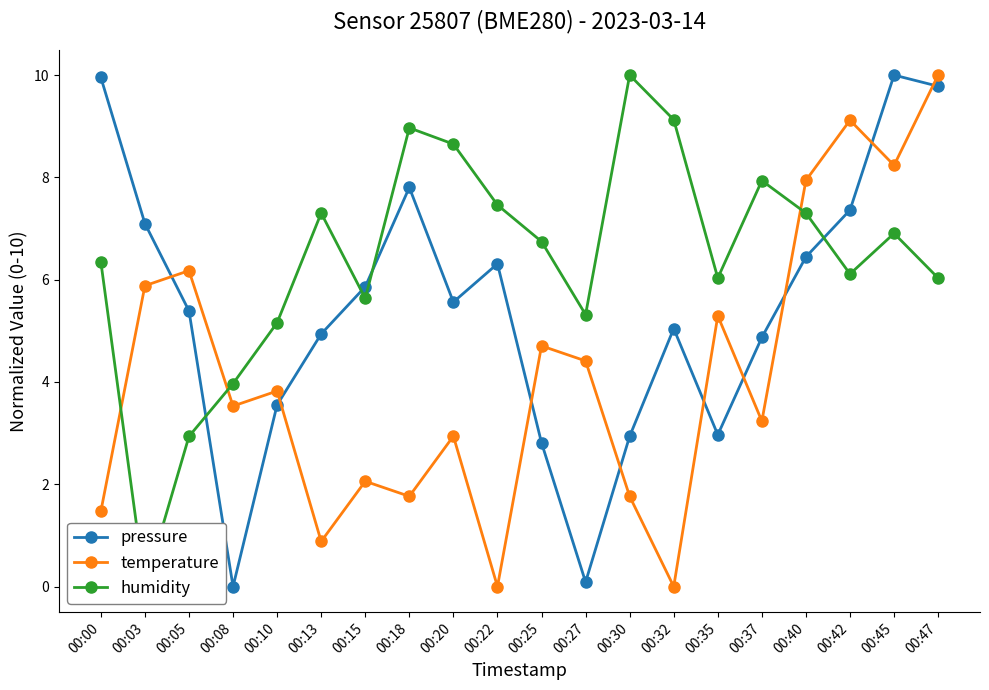

Reading left to right, what are all the values shown in this chart?

pressure: 10.0	7.1	5.4	0.0	3.6	4.9	5.9	7.8	5.6	6.3	2.8	0.1	2.9	5.0	3.0	4.9	6.4	7.4	10.0	9.8
temperature: 1.5	5.9	6.2	3.5	3.8	0.9	2.1	1.8	2.9	0.0	4.7	4.4	1.8	0.0	5.3	3.2	7.9	9.1	8.2	10.0
humidity: 6.3	0.0	2.9	4.0	5.2	7.3	5.6	9.0	8.7	7.5	6.7	5.3	10.0	9.1	6.0	7.9	7.3	6.1	6.9	6.0